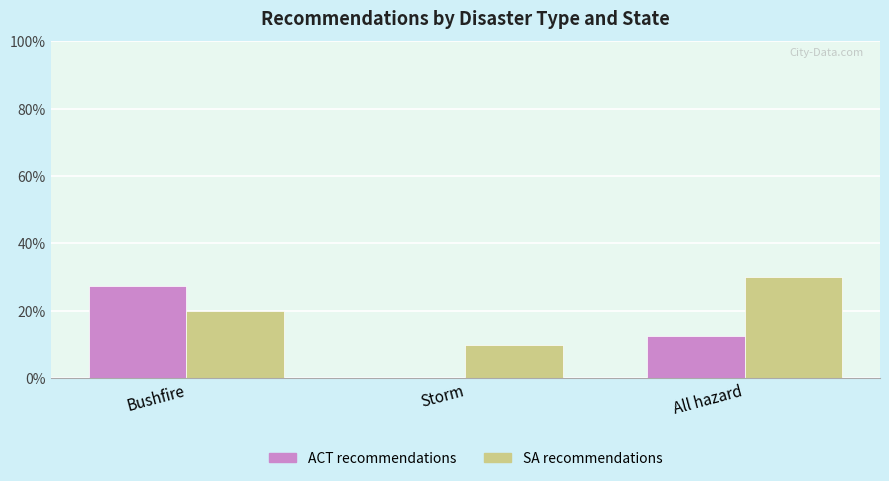

Reading right to left, extract all data points from this chart.

ACT recommendations: 12.5	0.0	27.5
SA recommendations: 30.0	10.0	20.0